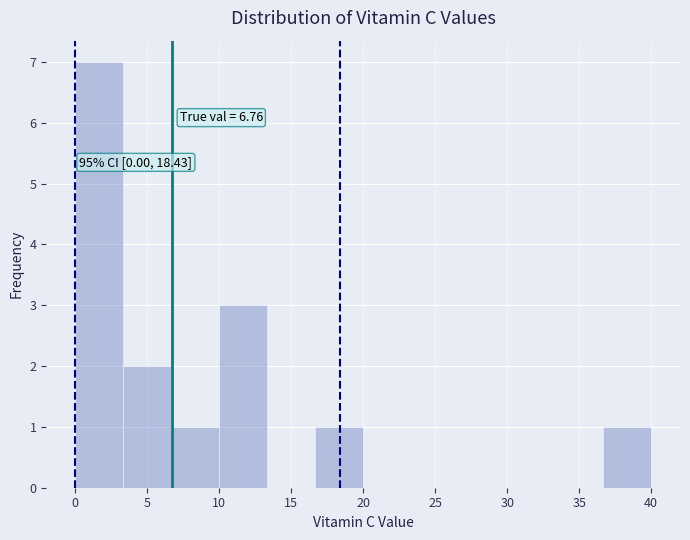

Over which range of the x-axis is the bar tallest?

0.0 to 3.5